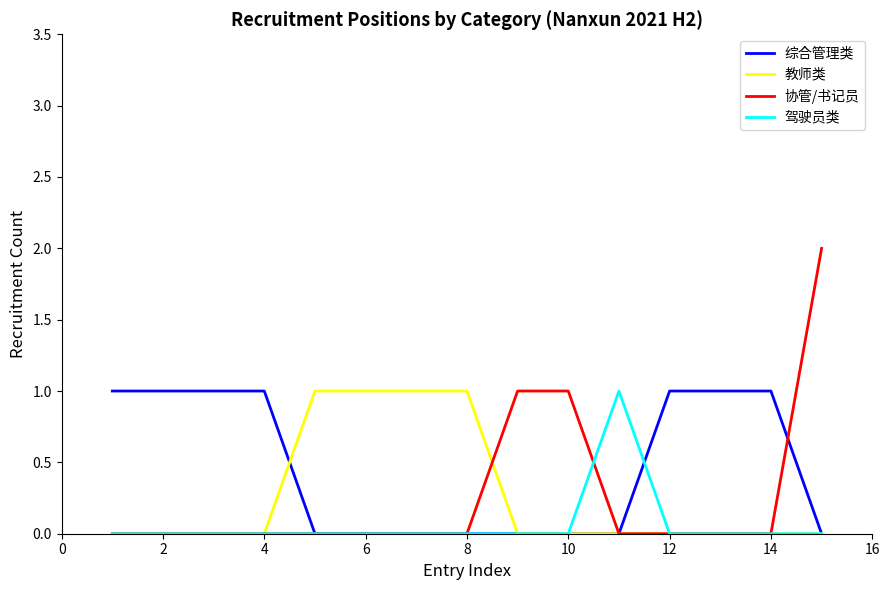

Does the chart display data point markers on the line(s)?

No